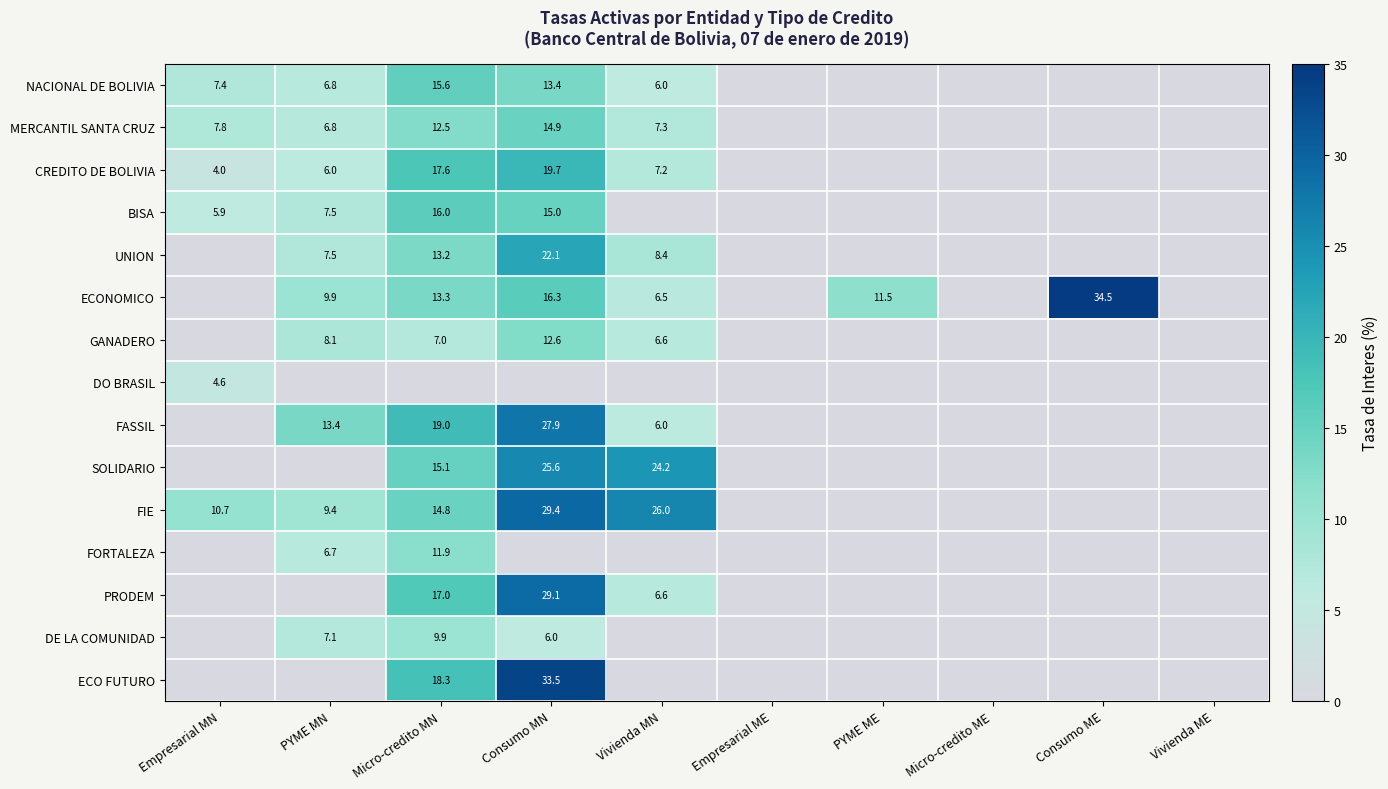

The value of SOLIDARIO at Micro-credito MN is 15.1. True or false?

True